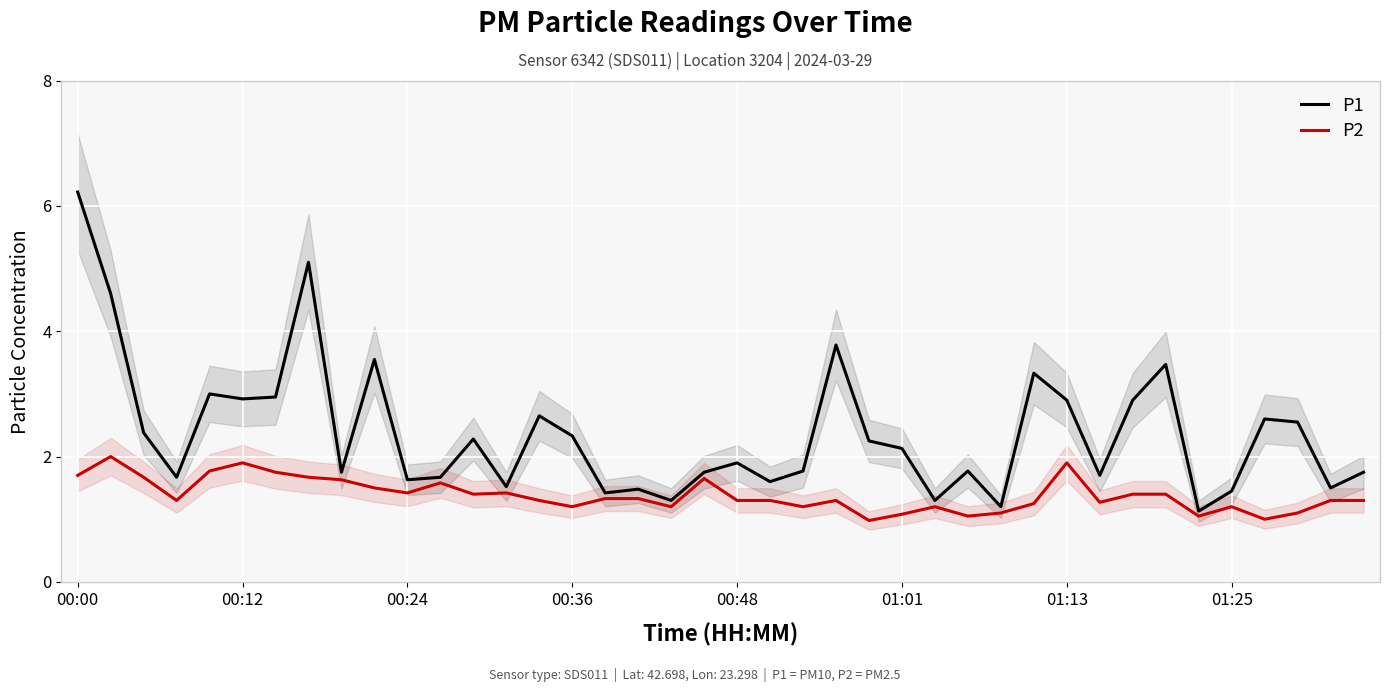

True or false: P2 and P1 cross at least once.

False